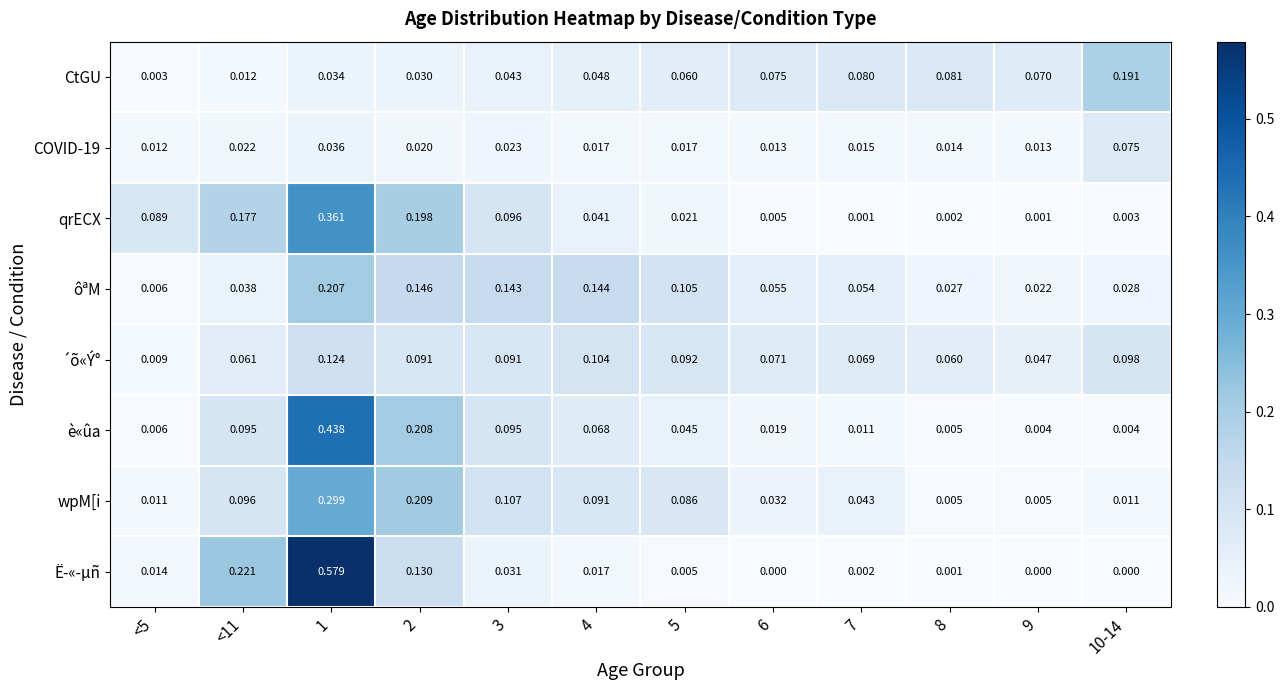

Is the value of qrECX at <11 greater than the value of Ë­«­µñ at <5?

Yes